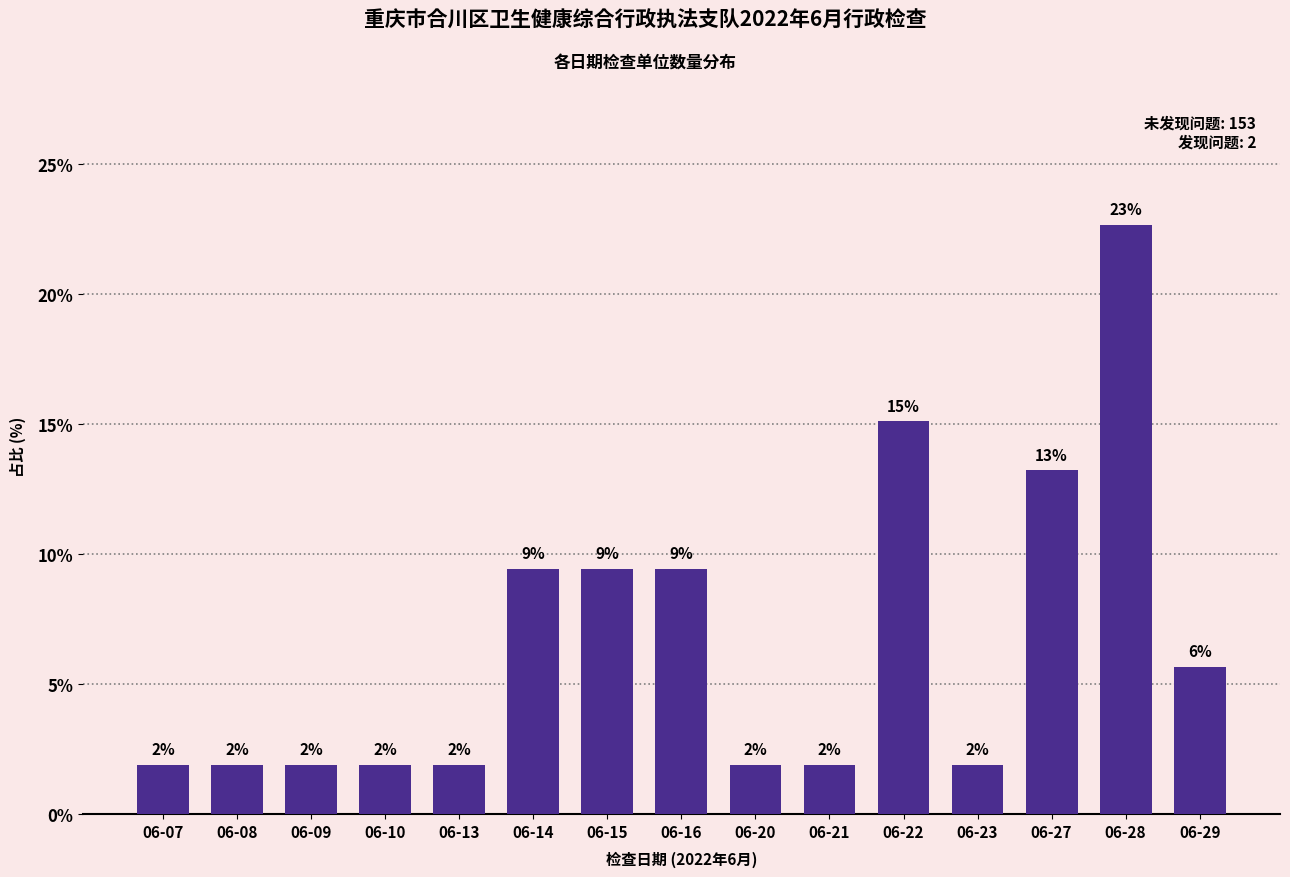

Does the chart contain any negative values?

No